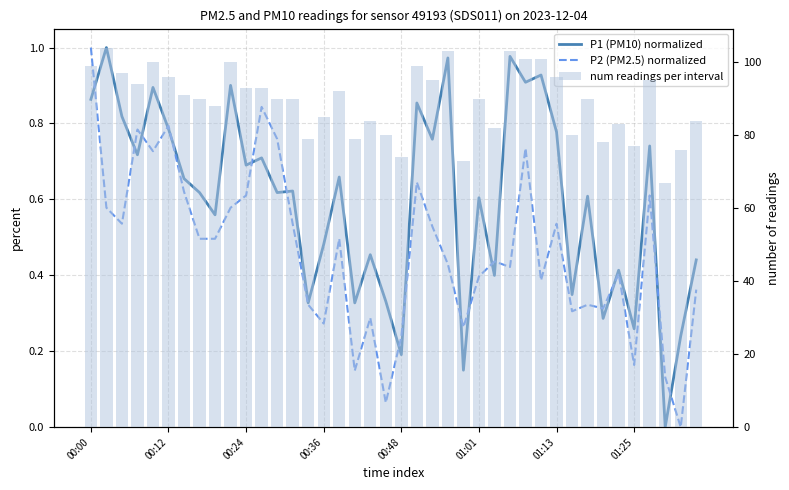

List the labels in order of P2 (PM2.5) normalized value, smallest first.

38, 19, 37, 17, 35, 20, 24, 15, 18, 31, 33, 14, 32, 39, 29, 25, 34, 27, 23, 26, 01:25, 8, 16, 22, 00:24, 13, 30, 00:12, 9, 10, 36, 01:13, 21, 00:48, 28, 12, 00:36, 01:01, 11, 00:00